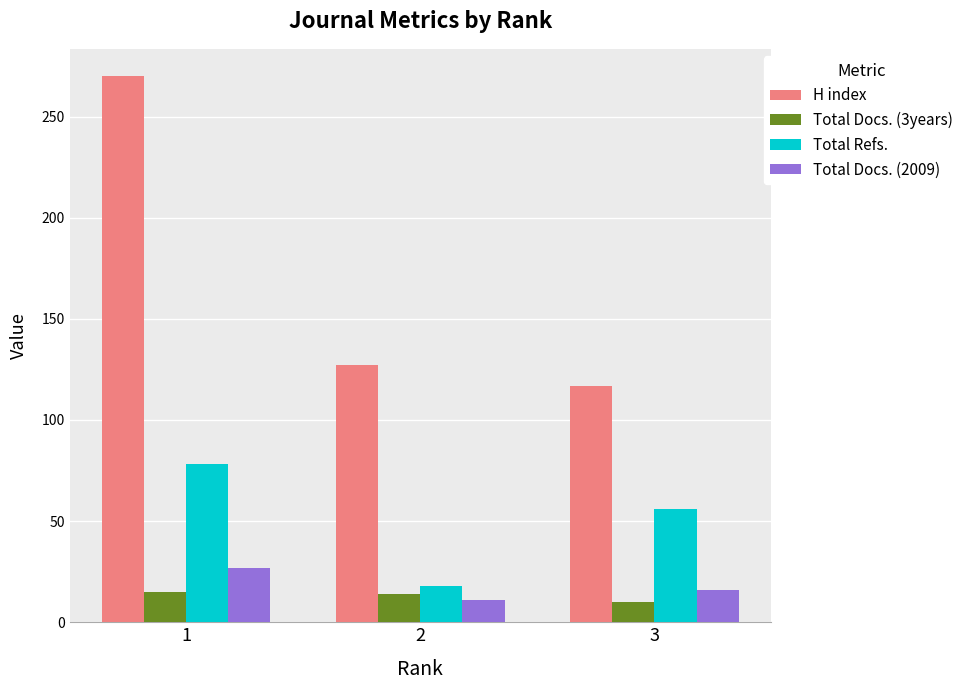

List the labels in order of H index value, smallest first.

3, 2, 1